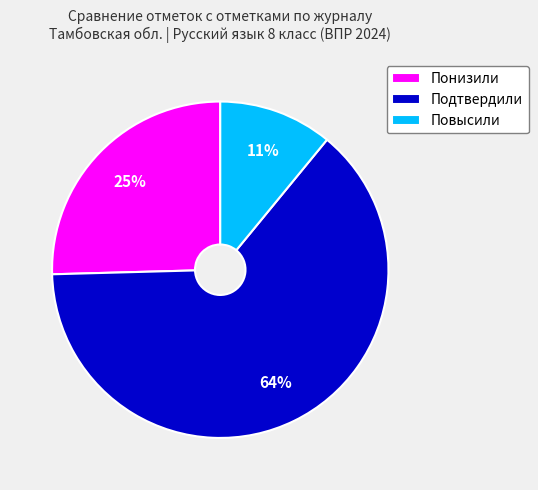

Between Понизили and Подтвердили, which is larger?

Подтвердили